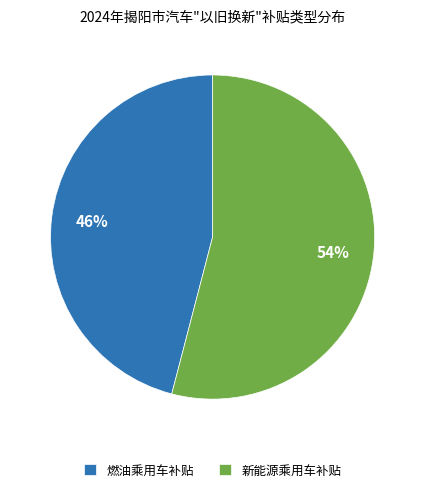

Count the number of slices in the pie.

2